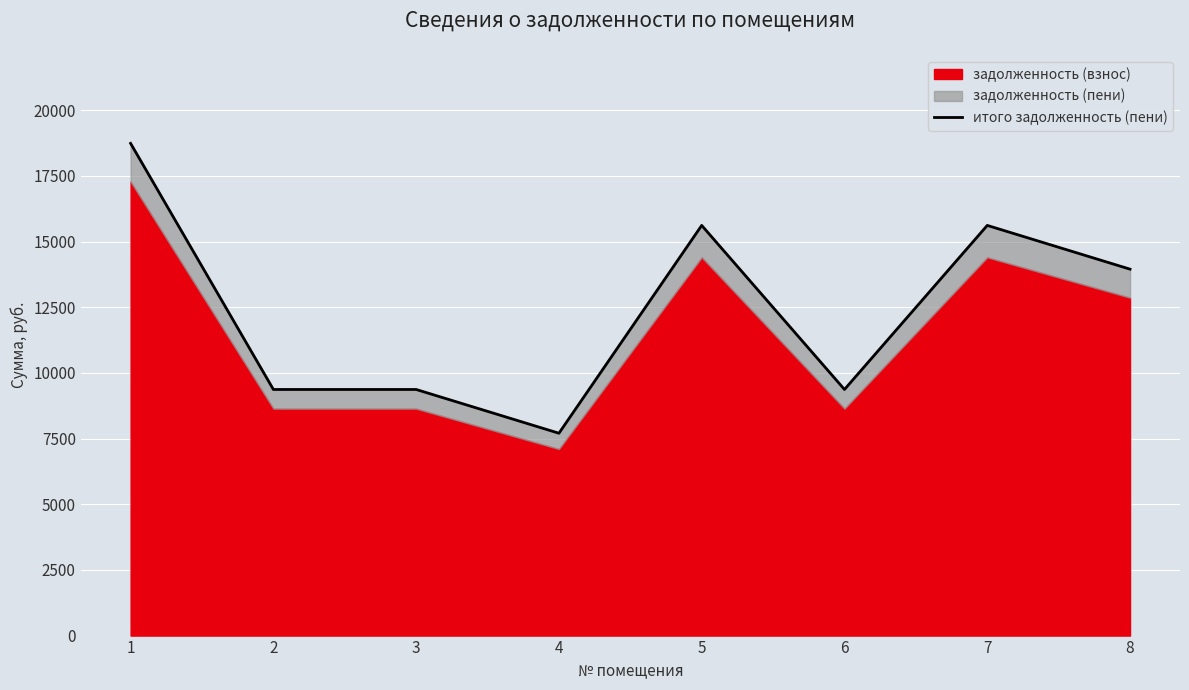

How many lines are shown in the chart?

1